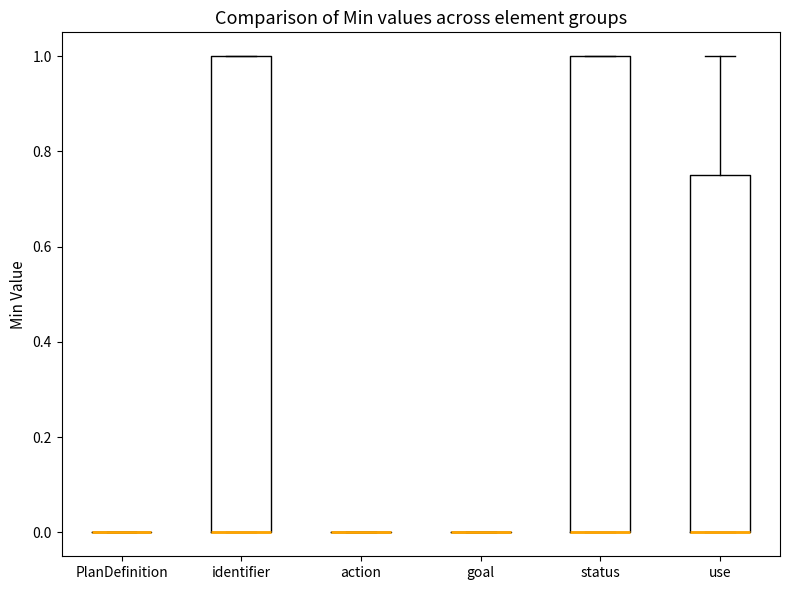

Reading left to right, read every box against the y-axis: the position of its median line, the range the box covers, and the ends of its whiskers. The values are not printed on the chart, so give them approximately, as read against the axis.

PlanDefinition: box collapsed to a line at 0.00, whiskers 0.00 to 0.00
identifier: median 0.00 (drawn on the box's lower edge), box 0.00 to 1.00, whiskers 0.00 to 1.00
action: box collapsed to a line at 0.00, whiskers 0.00 to 0.00
goal: box collapsed to a line at 0.00, whiskers 0.00 to 0.00
status: median 0.00 (drawn on the box's lower edge), box 0.00 to 1.00, whiskers 0.00 to 1.00
use: median 0.00 (drawn on the box's lower edge), box 0.00 to 0.76, whiskers 0.00 to 1.00